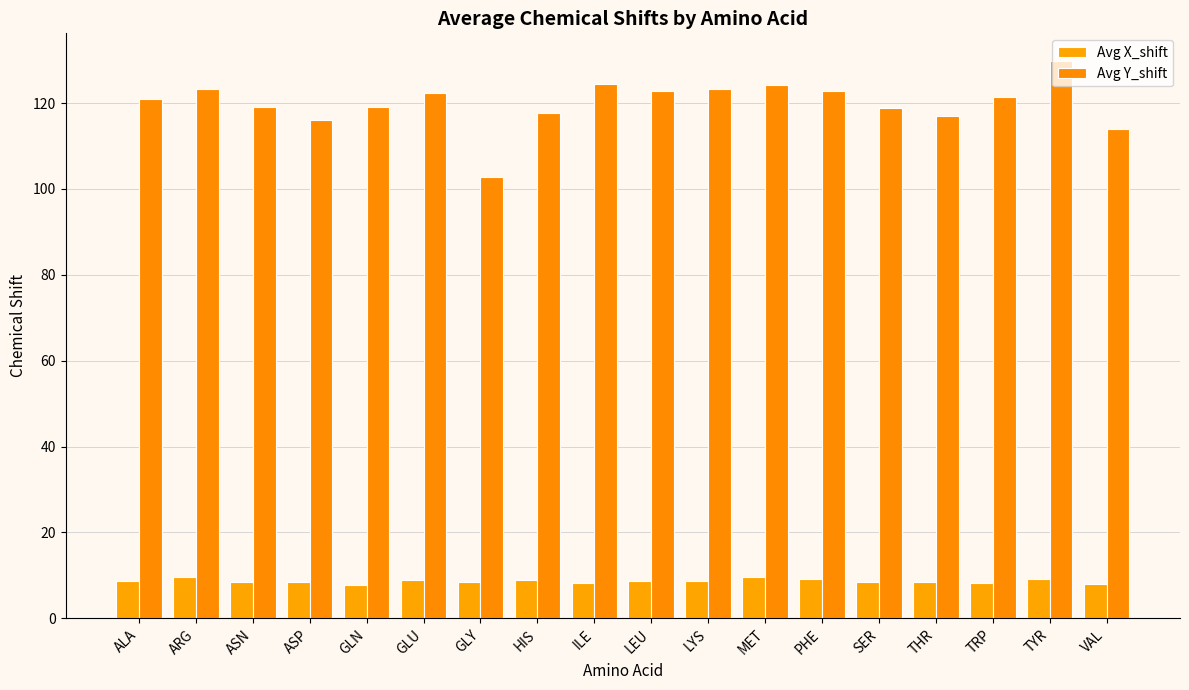

Is the value of Avg X_shift at GLU greater than the value of Avg Y_shift at ILE?

No